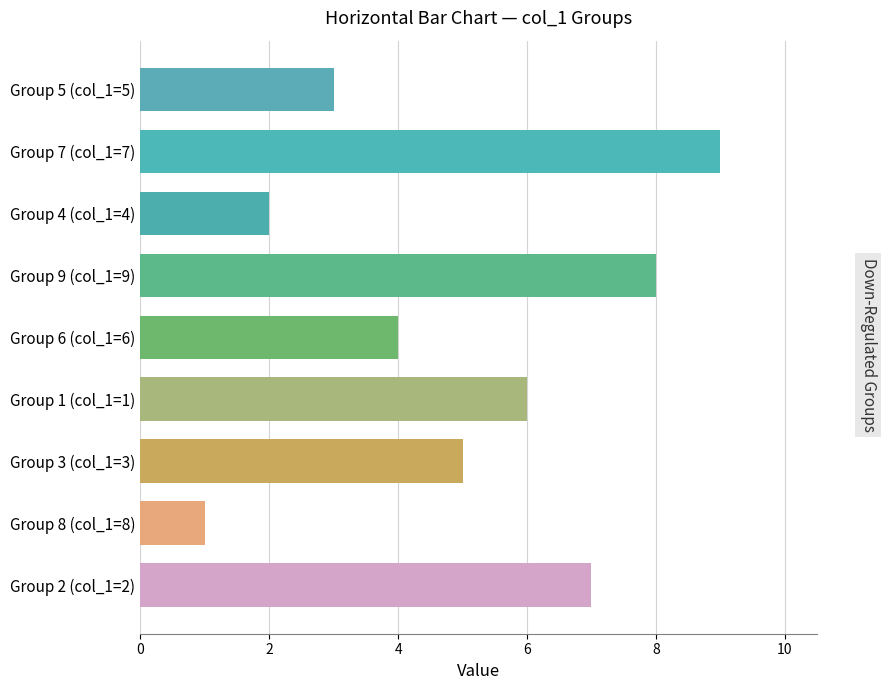

Reading bottom to top, list all the values displayed in this chart.

7	1	5	6	4	8	2	9	3